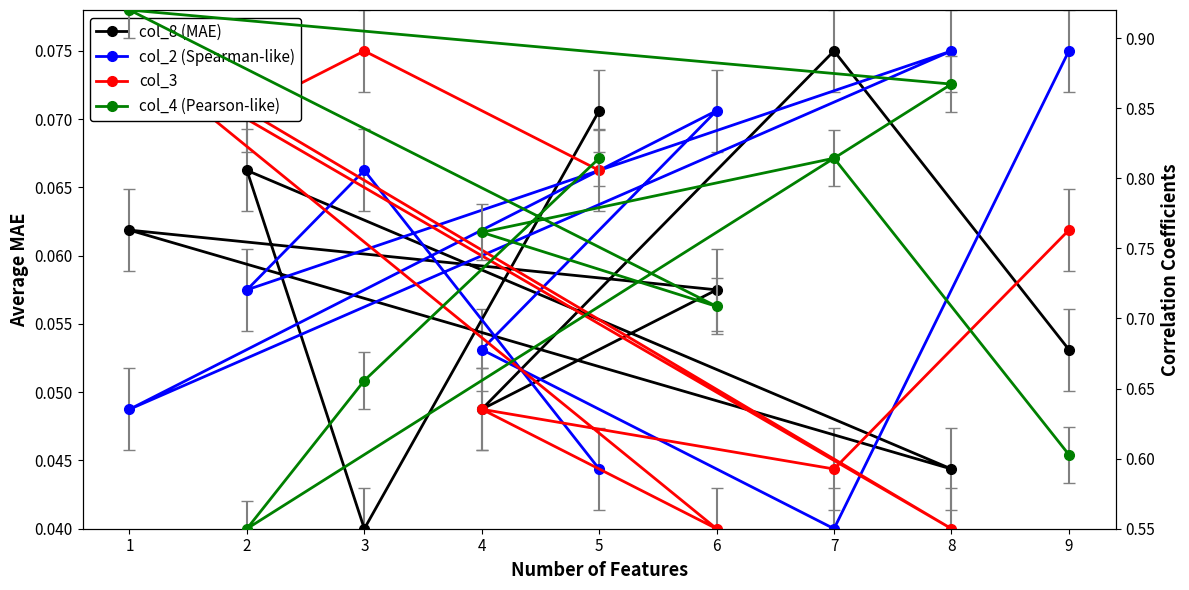

At which category does col_4 (Pearson-like) reach its first local peak?

7